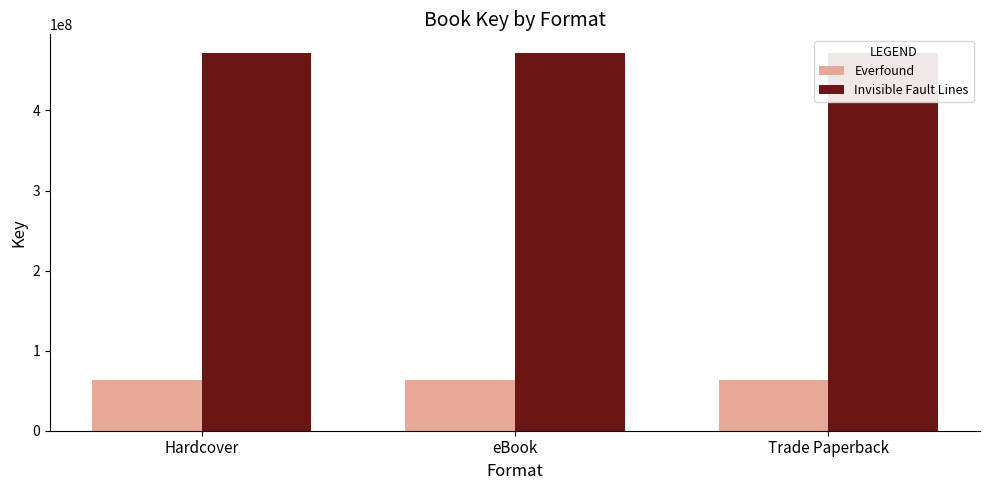

What is the lowest value of the Everfound series?

63436859